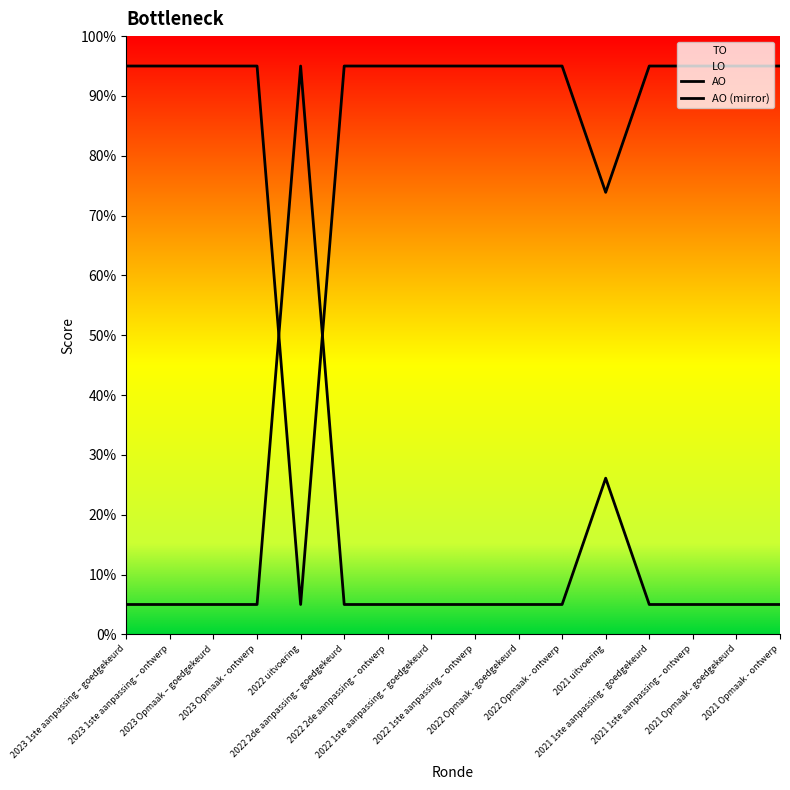

Is it true that AO equals 45.8 at 2021 Opmaak - ontwerp?

False